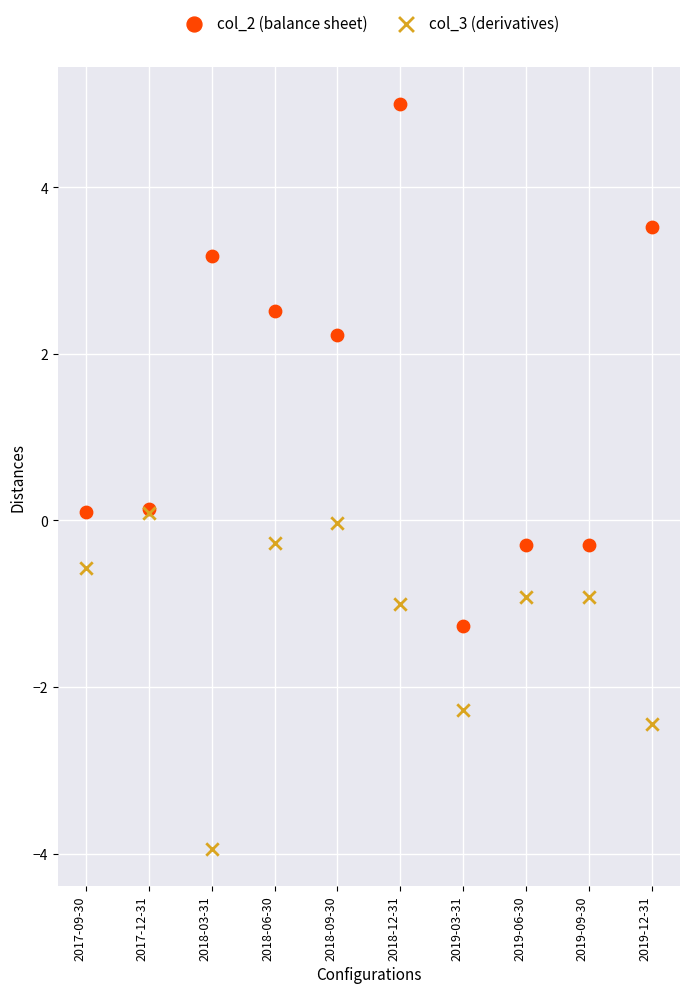

Which series contains the highest Y value?

col_2 (balance sheet)